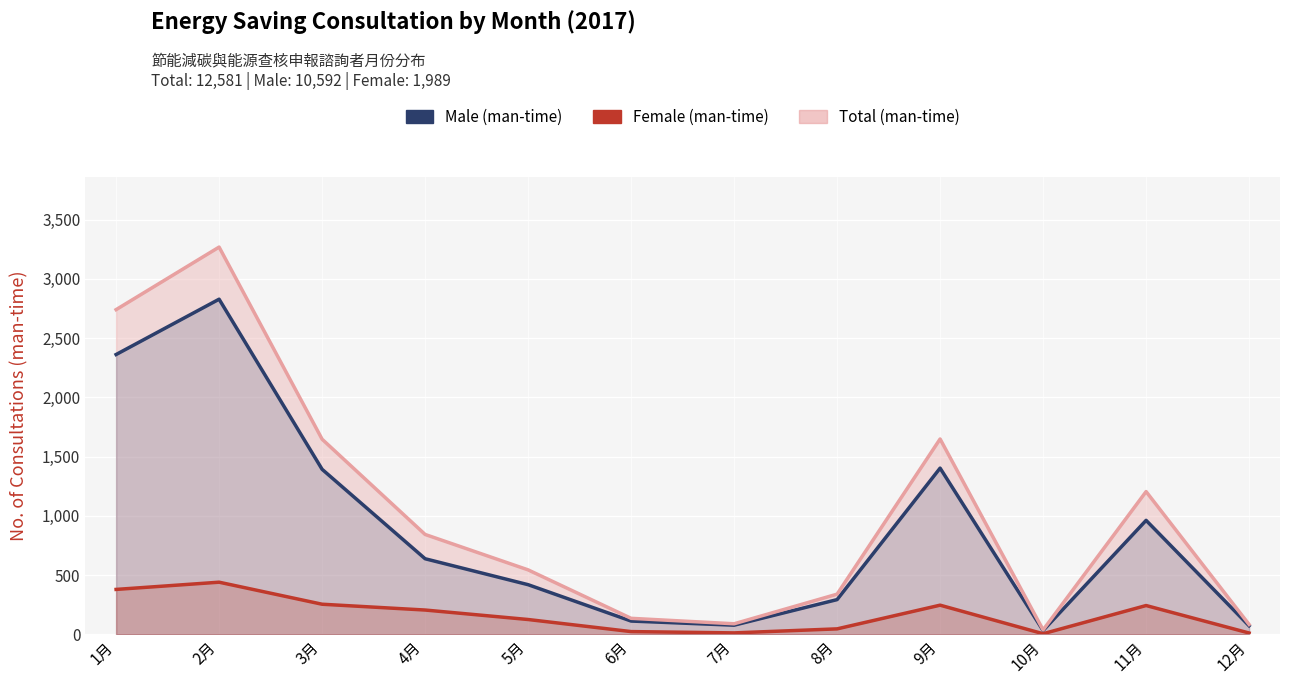

Where does the Female (man-time) series first go above 205?

1月